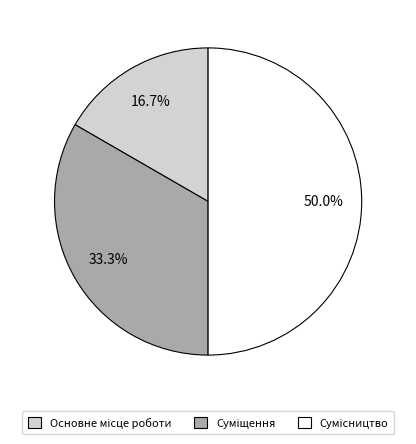

What percentage is the Сумісництво slice, to the nearest percent?

50%